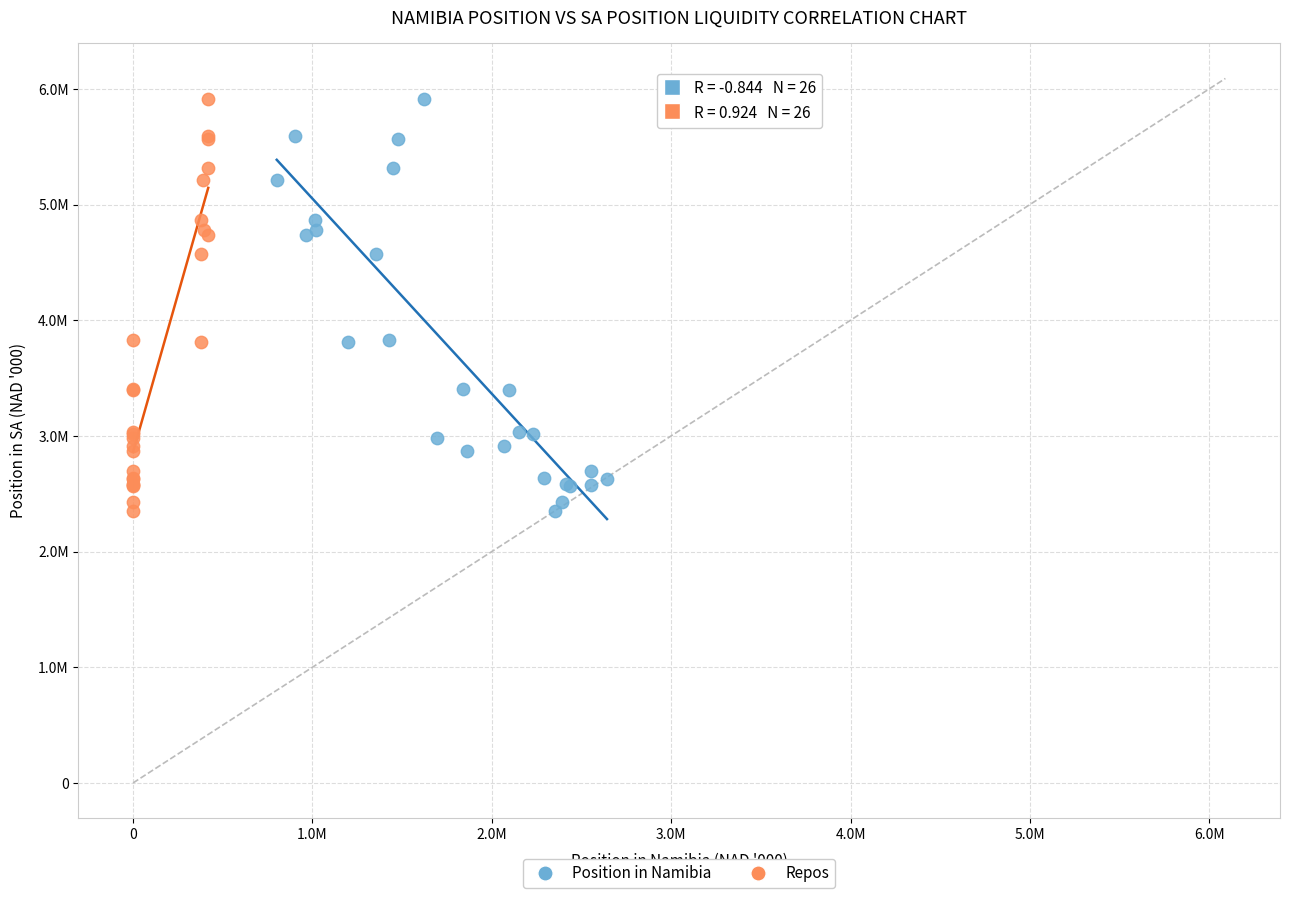

What are all the series names shown in the legend?

Position in Namibia, Repos